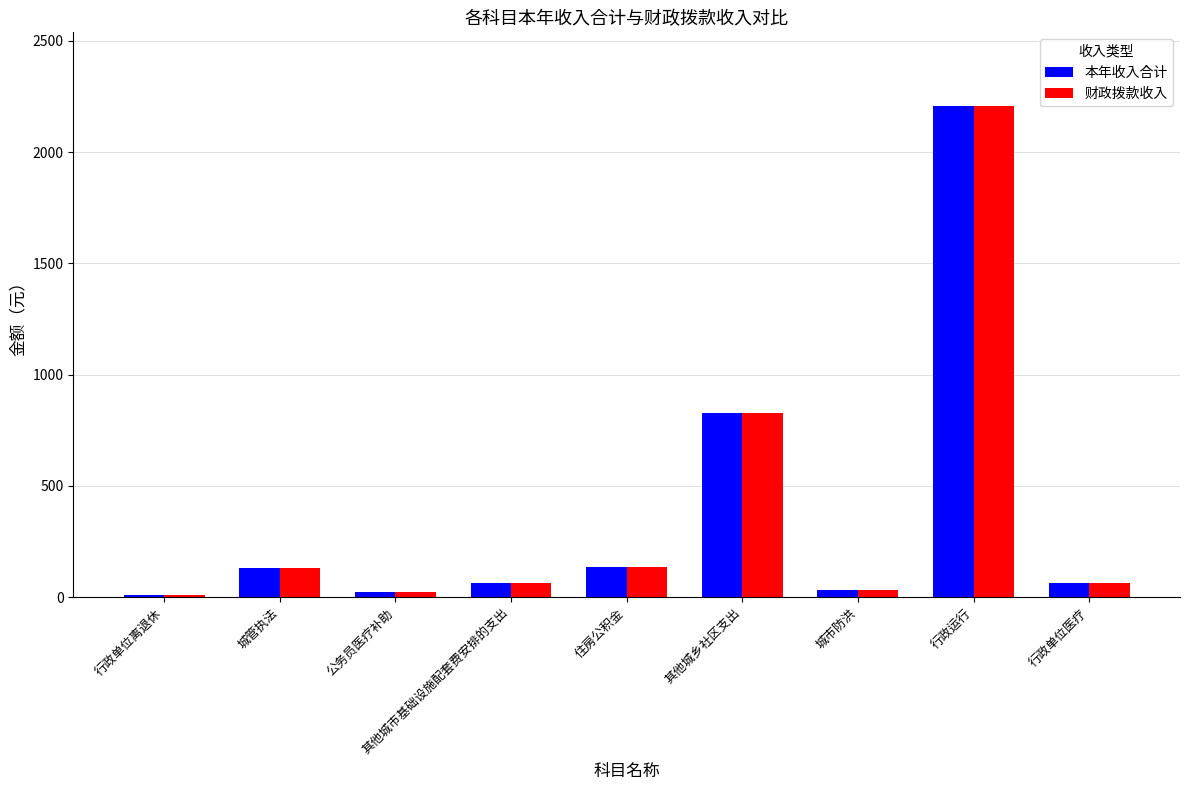

What position from the left is 城市防洪?

7